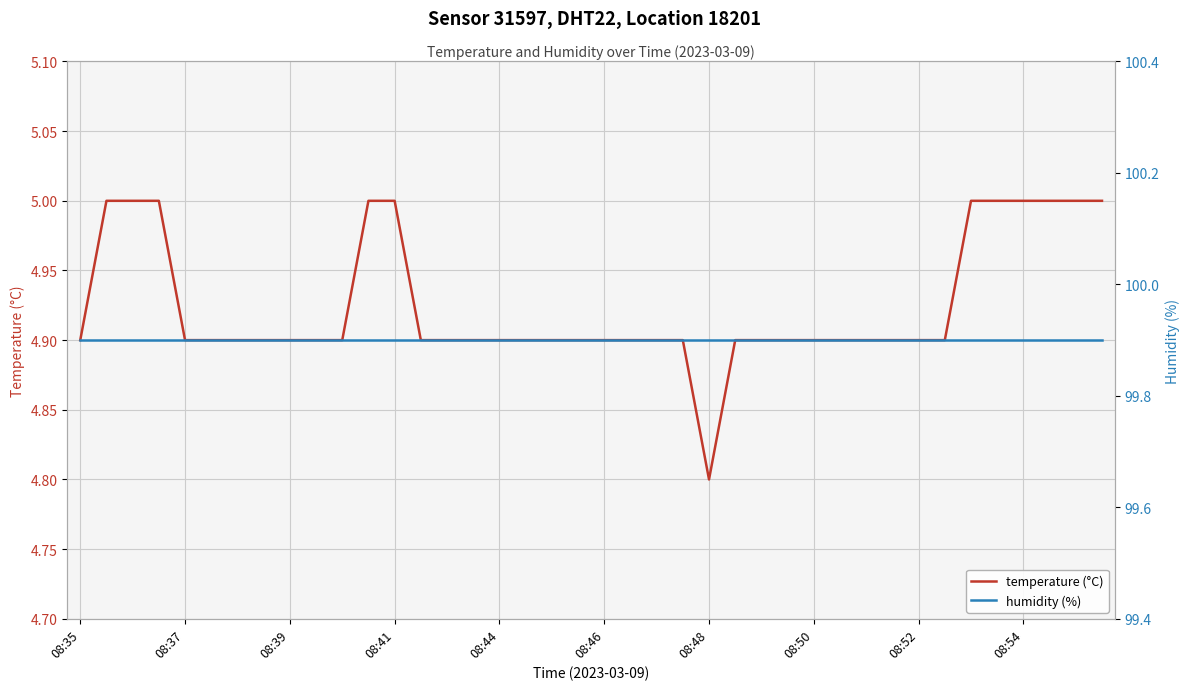

True or false: temperature (°C) and humidity (%) cross at least once.

False